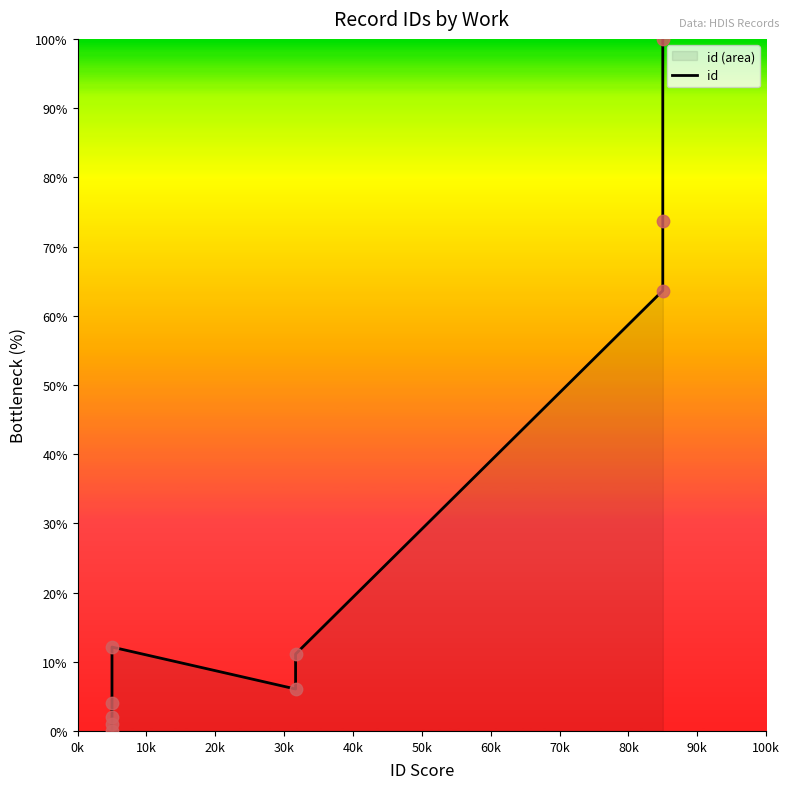

What is the change in value from 0k to 90k?

+100.0